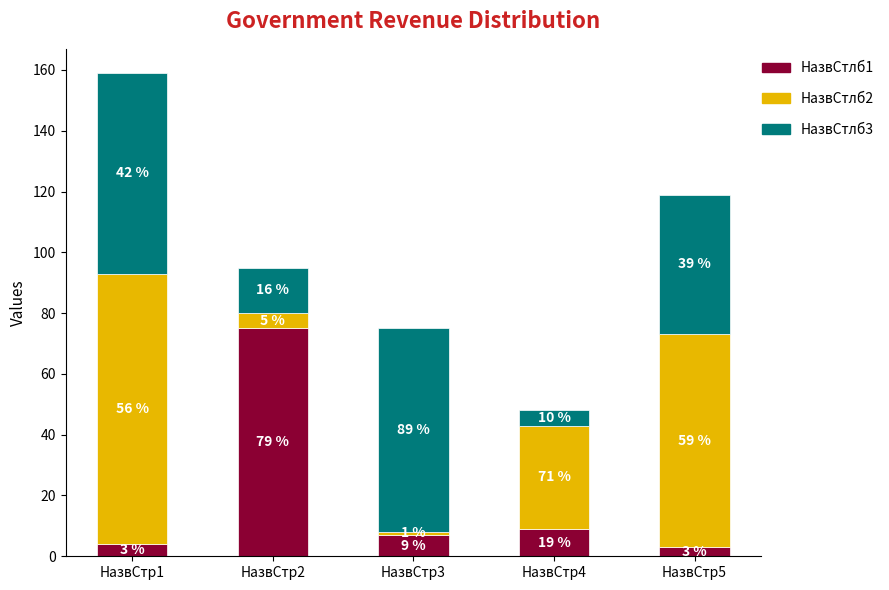

Which series has the largest range (max minus min)?

НазвСтлб2